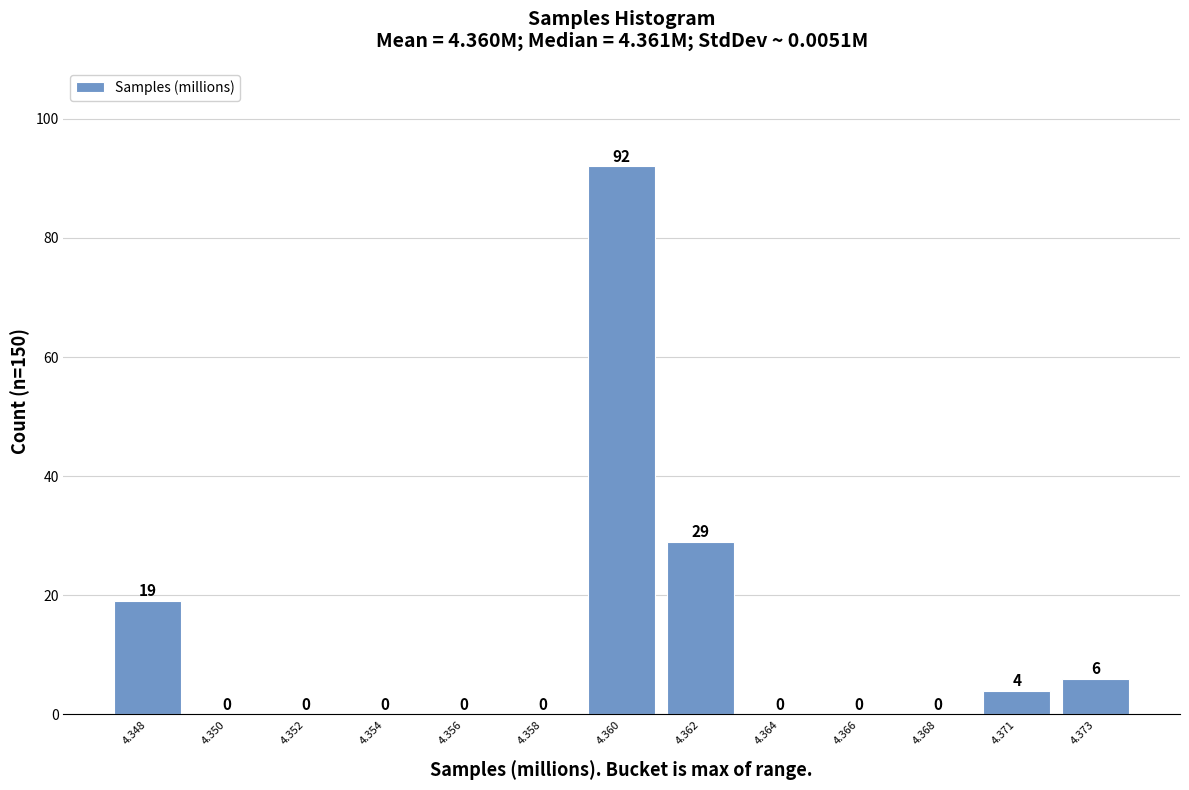

Reading left to right, what are all the values shown in this chart?

4.348=19	4.350=0	4.352=0	4.354=0	4.356=0	4.358=0	4.360=92	4.362=29	4.364=0	4.366=0	4.368=0	4.371=4	4.373=6